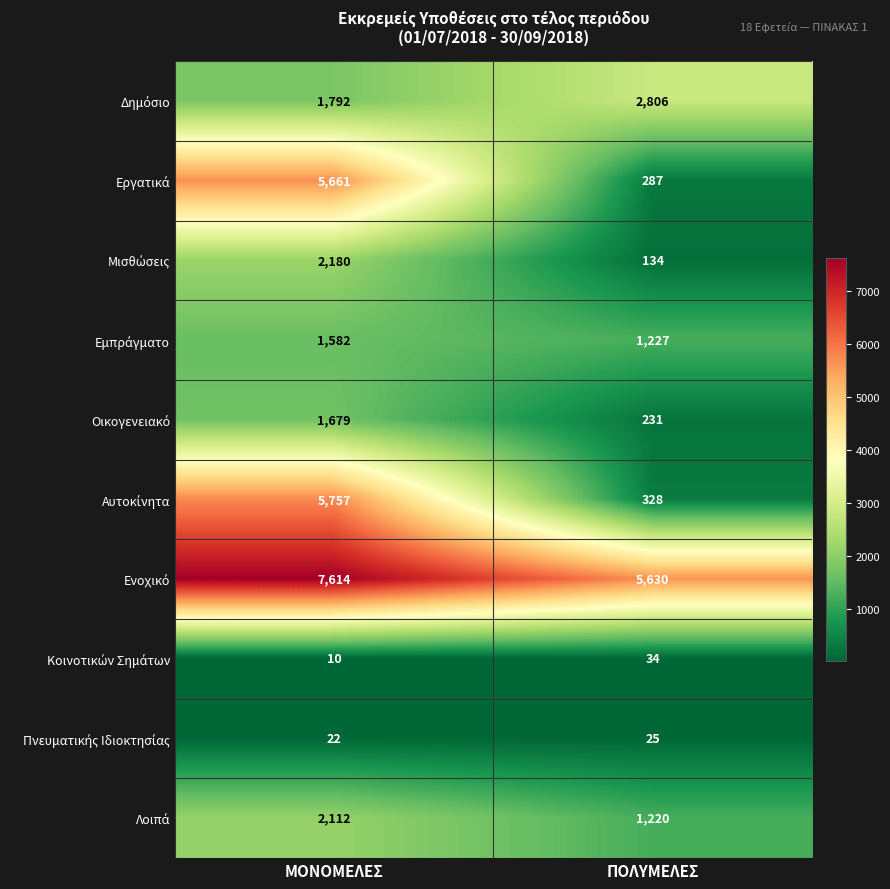

What is the spread (max minus min) of values at ΠΟΛΥΜΕΛΕΣ?

5605